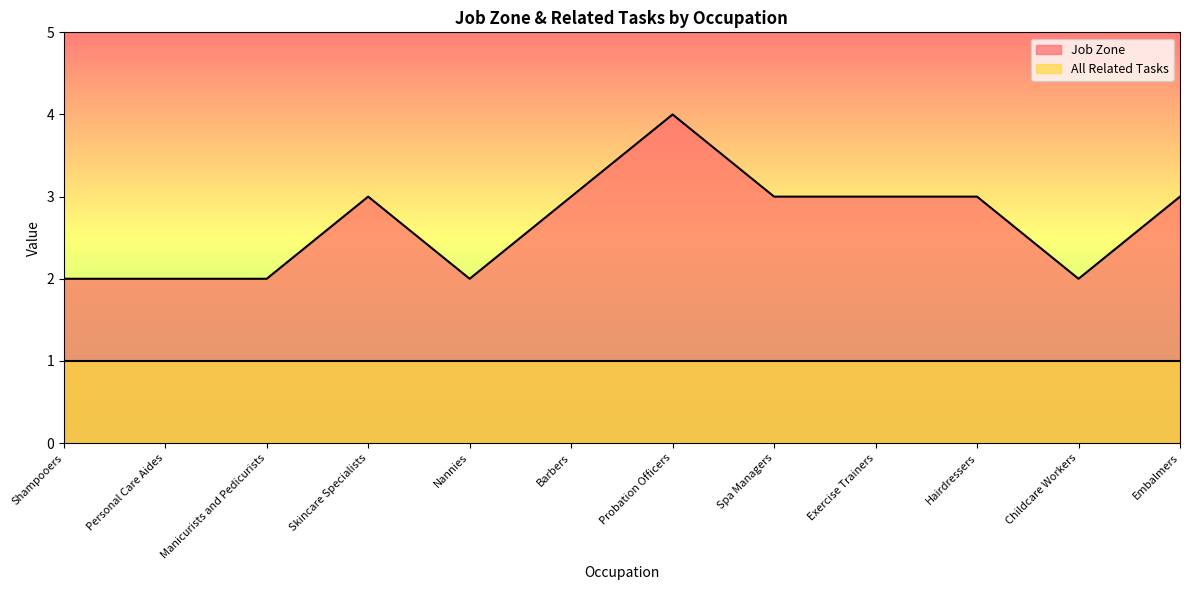

List the labels in order of value, smallest first.

Shampooers, Personal Care Aides, Manicurists and Pedicurists, Nannies, Childcare Workers, Skincare Specialists, Barbers, Spa Managers, Exercise Trainers, Hairdressers, Embalmers, Probation Officers